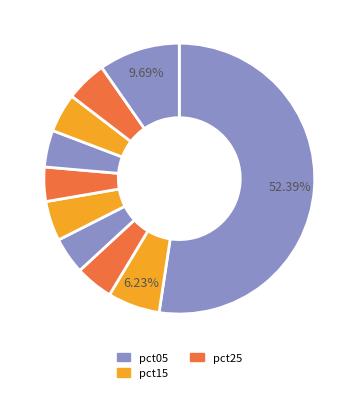

Is there any slice that represents more than half of the pie?

Yes